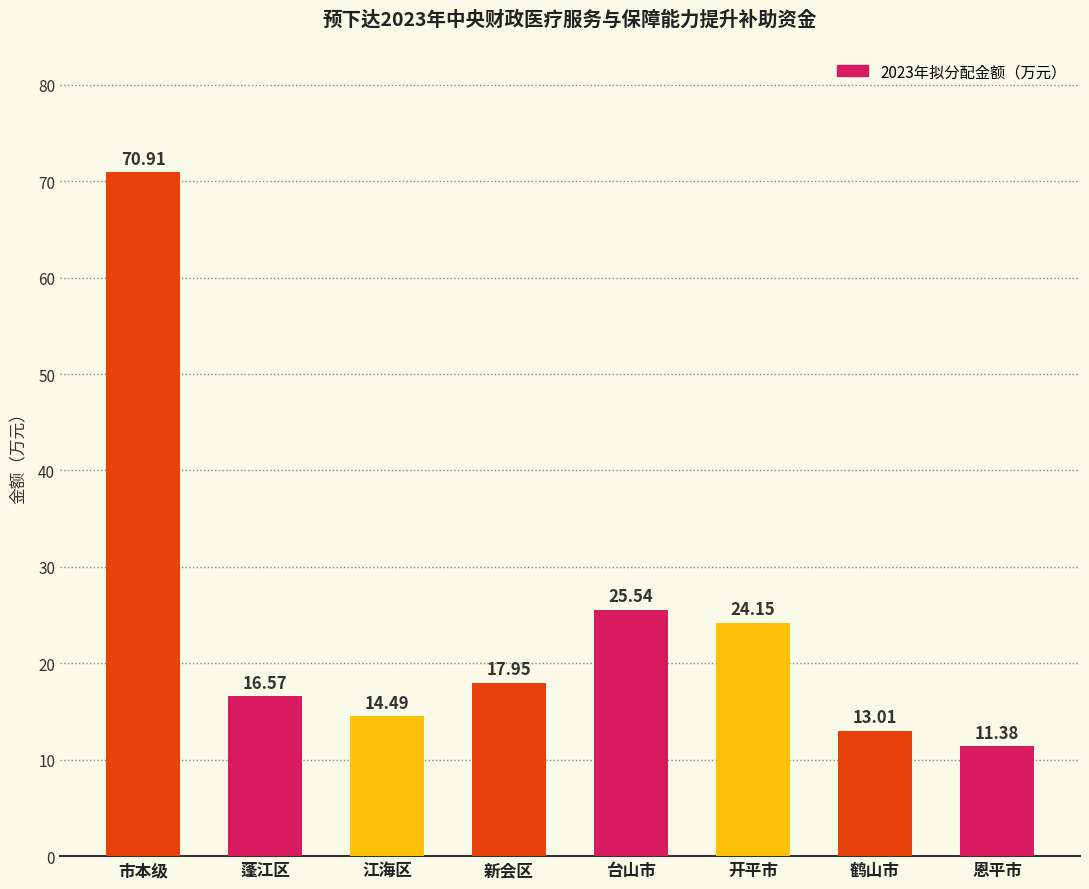

At which label does the data first exceed 17?

市本级